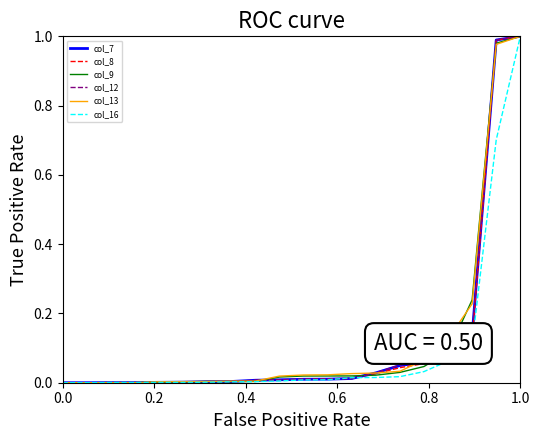

What are all the series names shown in the legend?

col_7, col_8, col_9, col_12, col_13, col_16